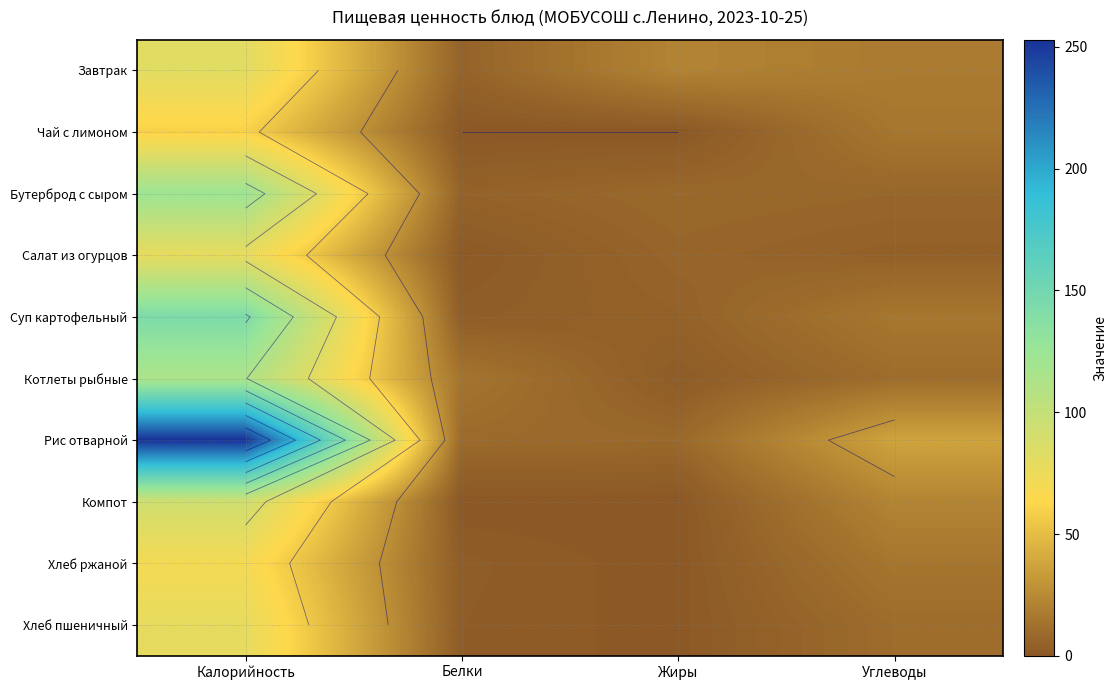

Which label corresponds to the largest value in the chart?

Калорийность